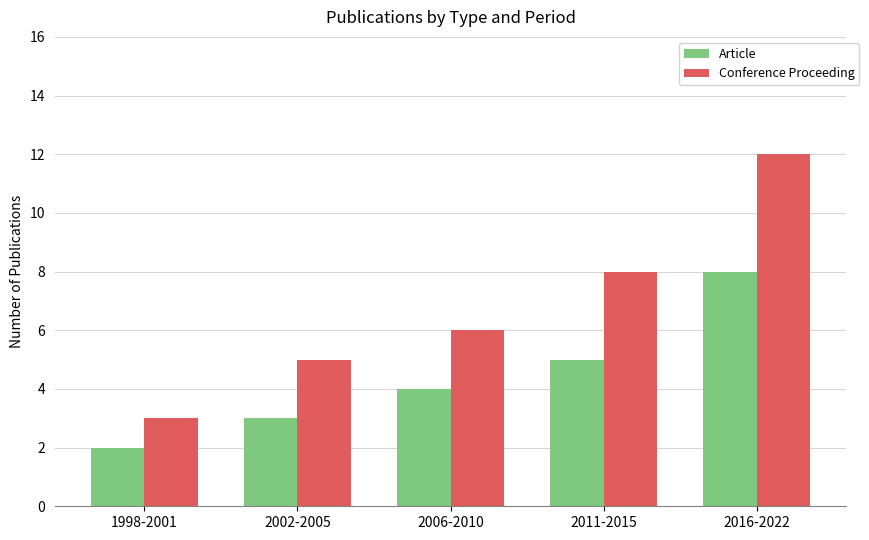

Count the Conference Proceeding values in the range 5 to 8.

3